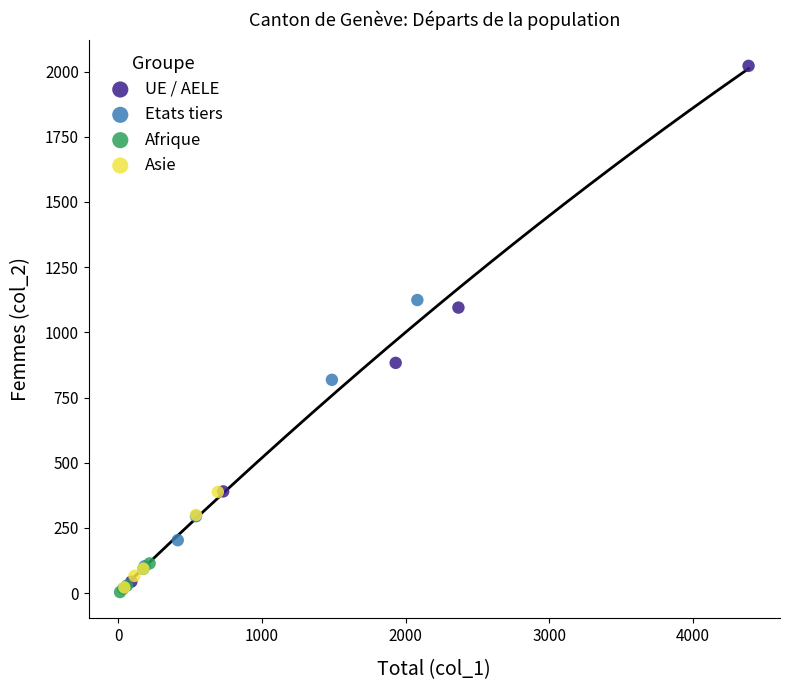

Which series reaches the maximum Y coordinate?

UE / AELE